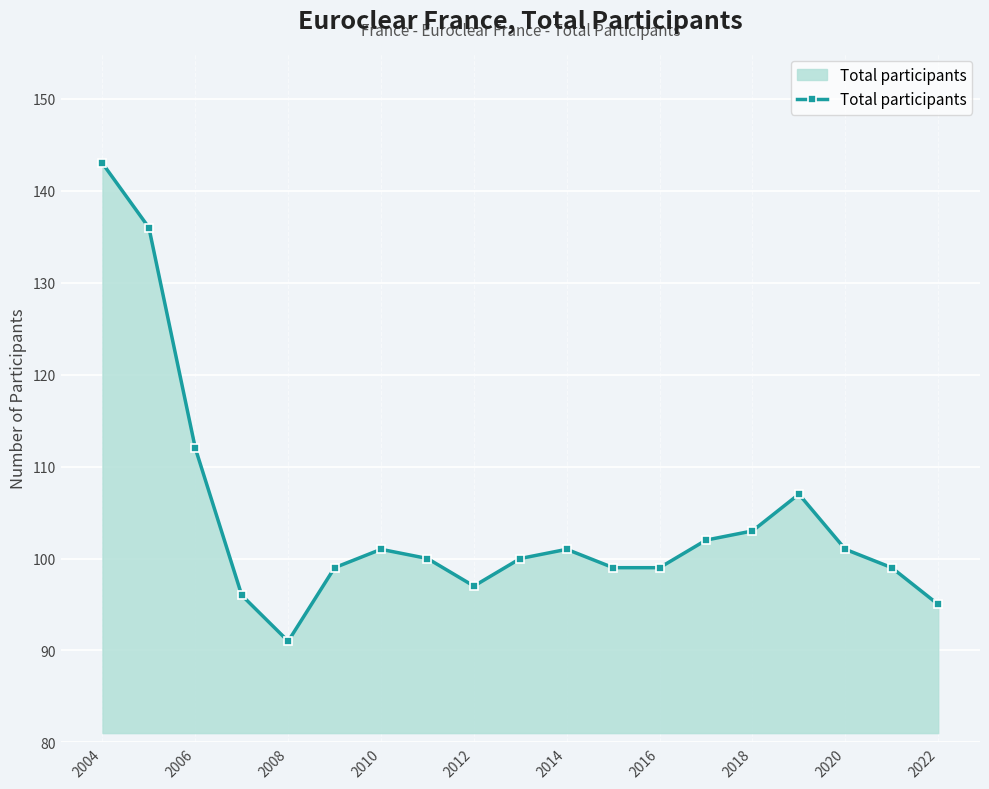

What is the smallest value displayed?

91